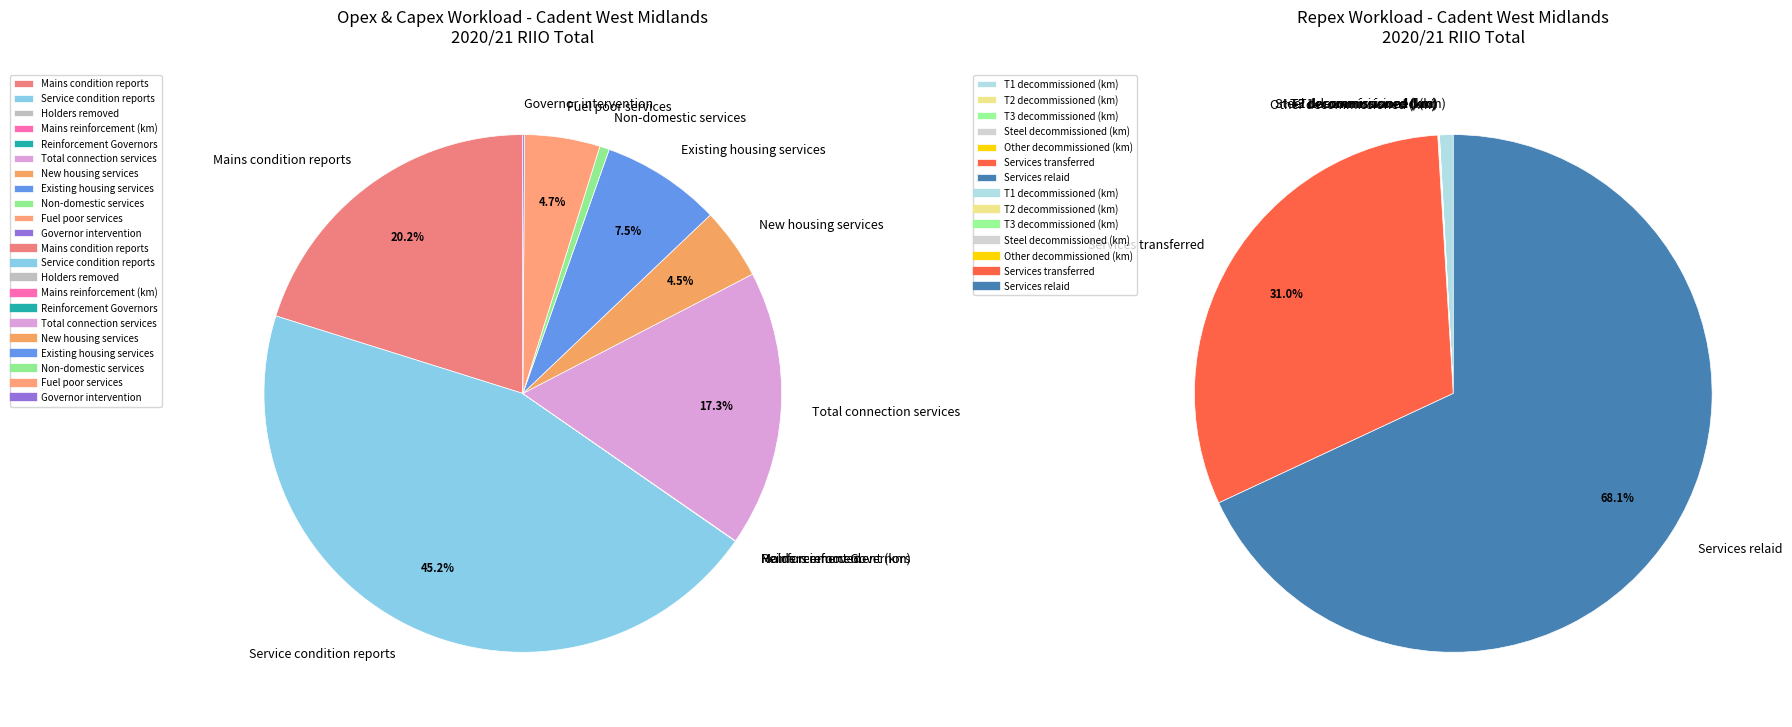

What is the change in value from Total connection services to Services transferred?

+59128.0